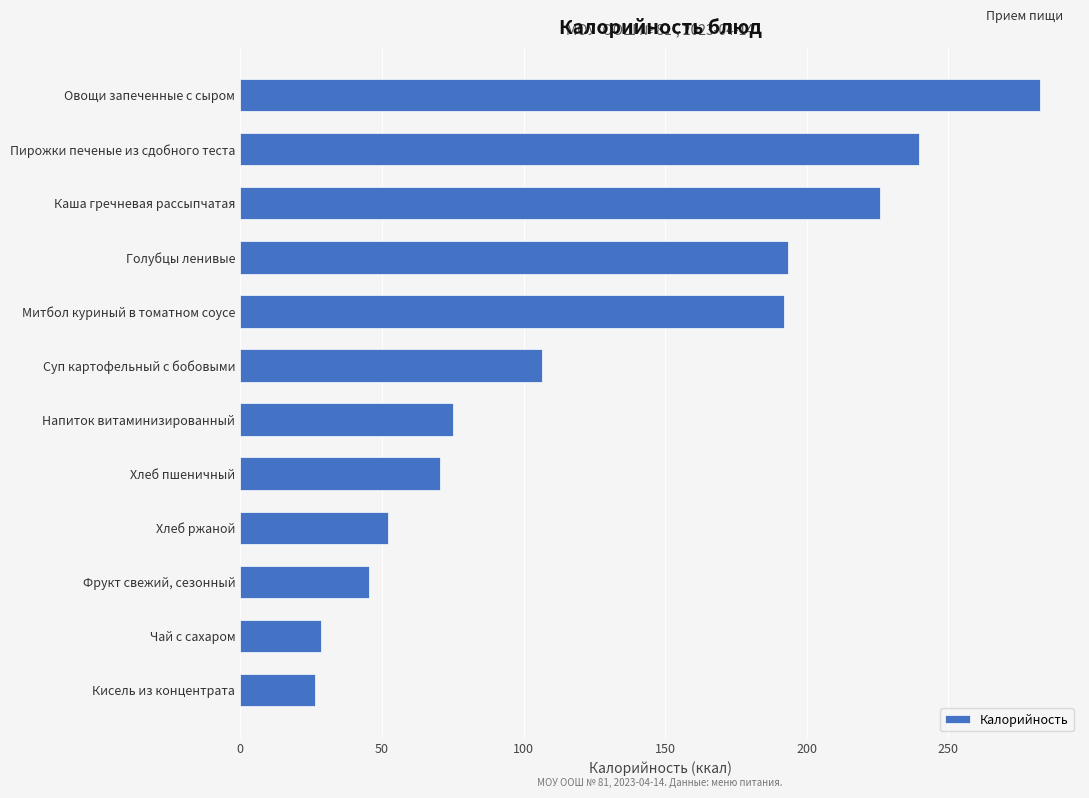

List the labels in order of value, largest first.

Овощи запеченные с сыром, Пирожки печеные из сдобного теста, Каша гречневая рассыпчатая, Голубцы ленивые, Митбол куриный в томатном соусе, Суп картофельный с бобовыми, Напиток витаминизированный, Хлеб пшеничный, Хлеб ржаной, Фрукт свежий, сезонный, Чай с сахаром, Кисель из концентрата